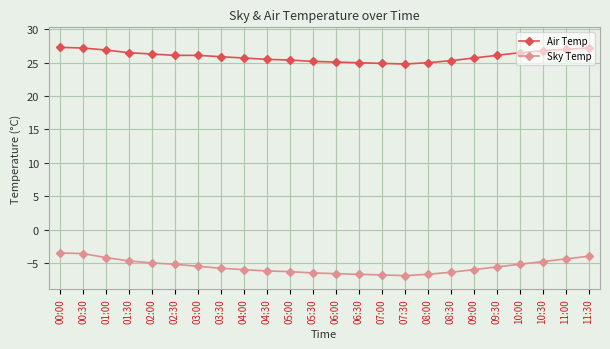

What are all the series names shown in the legend?

Air Temp, Sky Temp